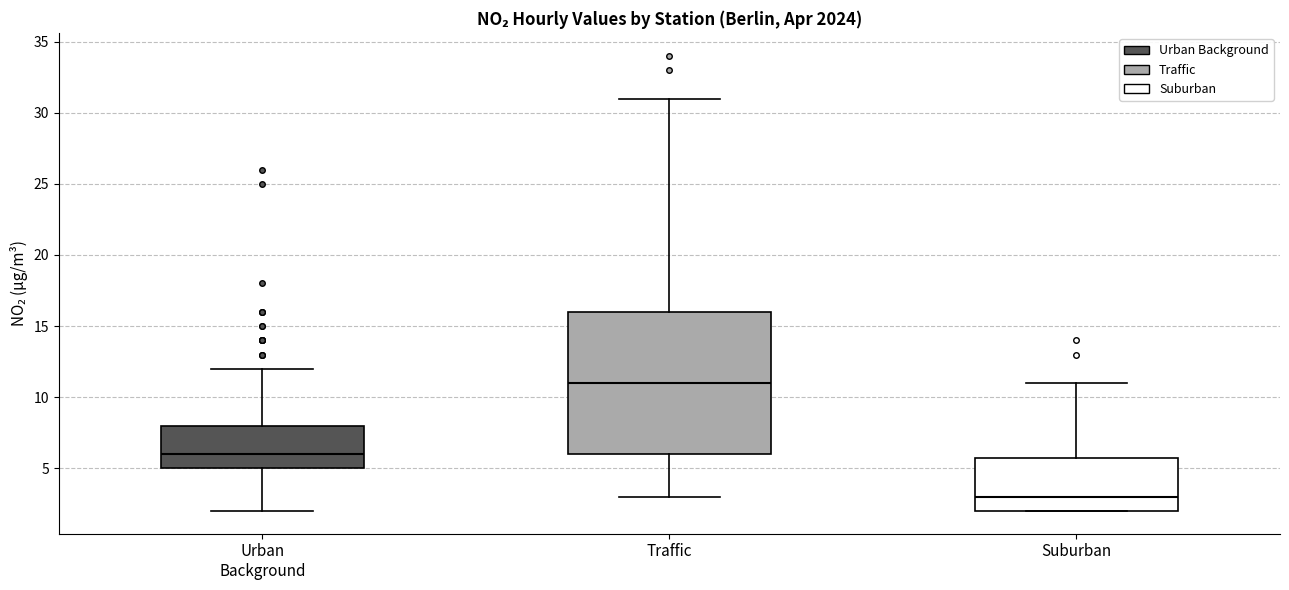

Reading left to right, transcribe this box plot: for each box, give where its median line is, the range the box spans, and where its two whiskers end, as read against the y-axis. The values are not printed on the chart, so give them approximately, as read against the axis.

Urban Background: median 6, box 5 to 8, whiskers 2 to 12
Traffic: median 11, box 6 to 16, whiskers 3 to 31
Suburban: median 3, box 2 to 6, whiskers 2 to 11